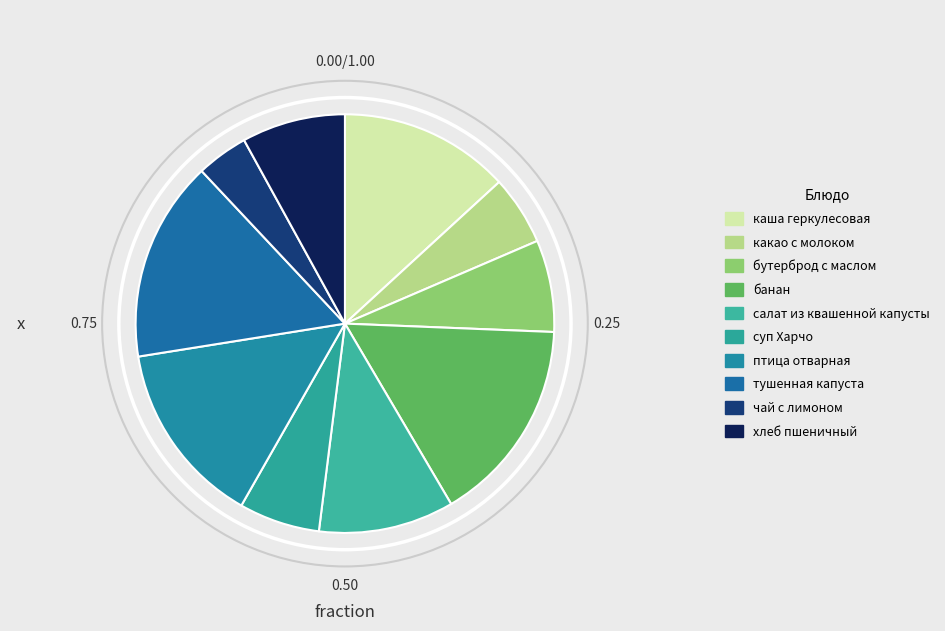

How many segments does this pie chart have?

10